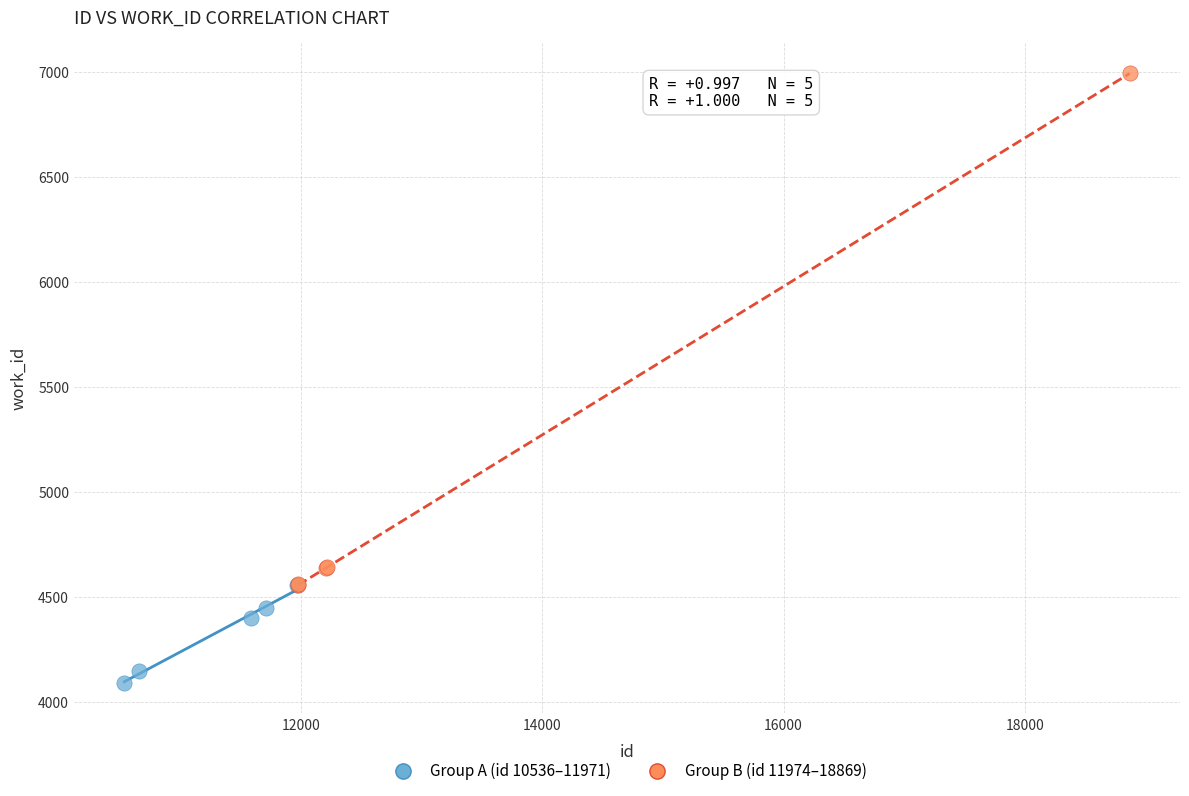

Which series has the widest spread of Y values?

Group B (id 11974–18869)